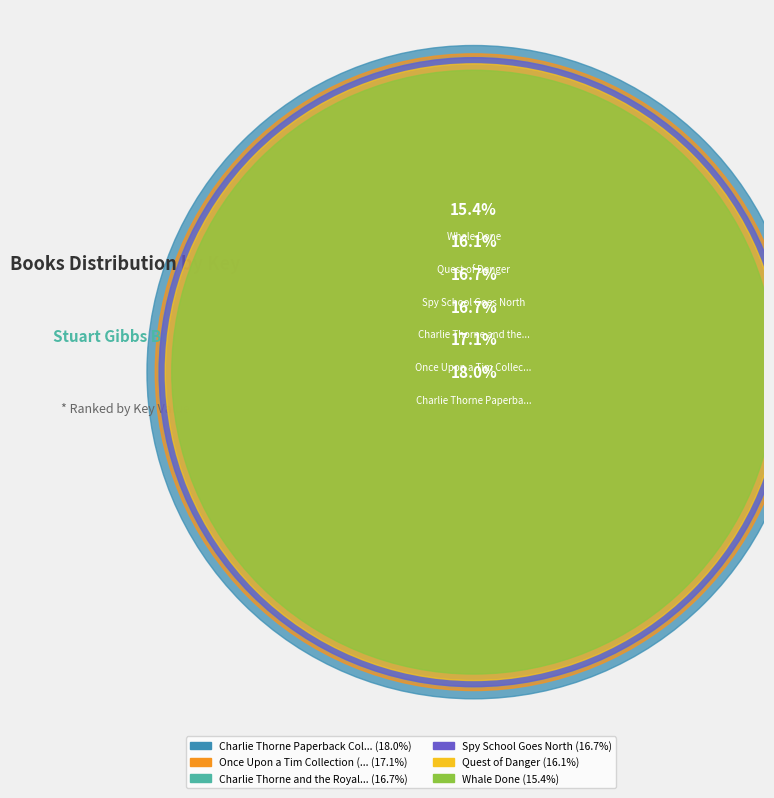

Between Once Upon a Tim Collection (Boxed Set) and Charlie Thorne and the Royal Society, which is larger?

Once Upon a Tim Collection (Boxed Set)